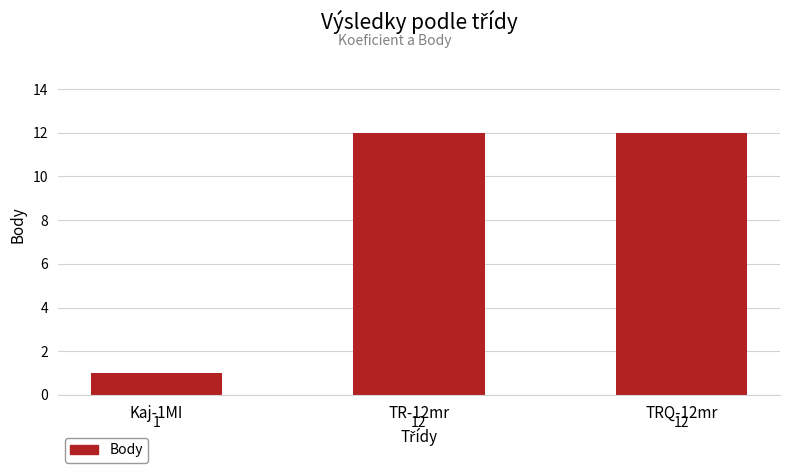

The value at TR-12mr is 17. True or false?

False